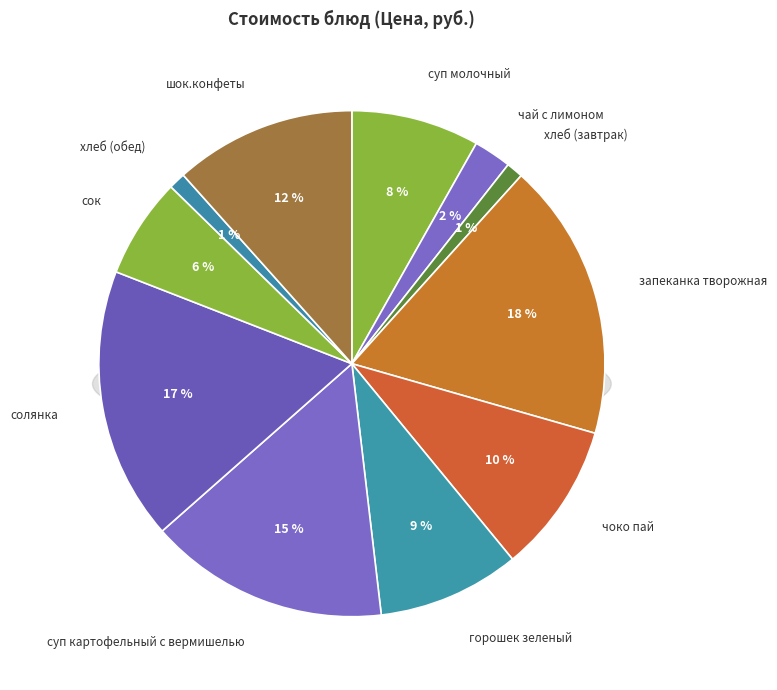

The запеканка творожная slice represents 18% of the pie. True or false?

True